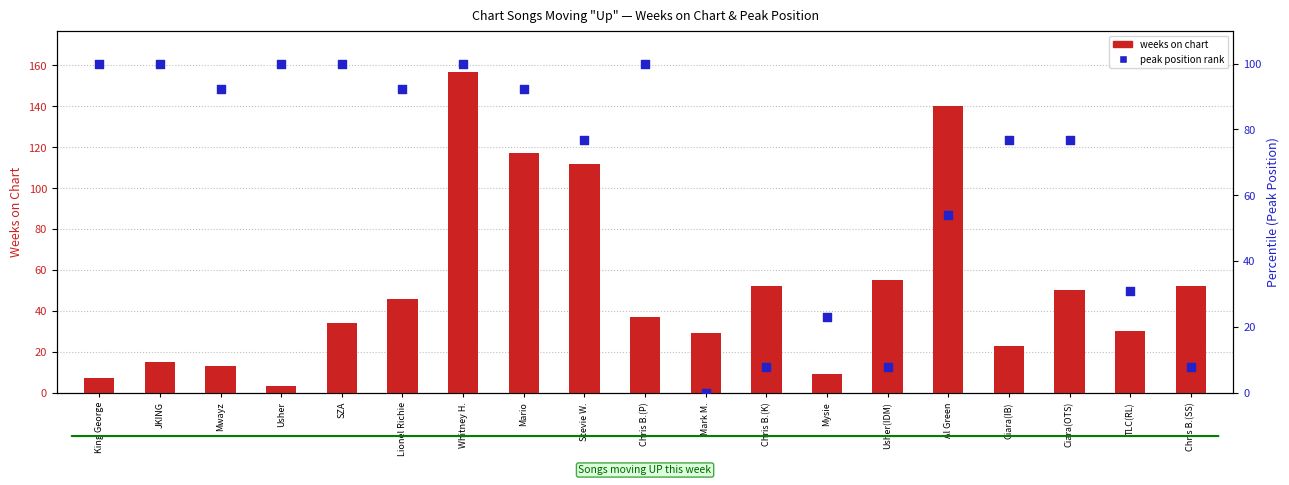

Which series reaches the minimum Y coordinate?

peak position (normalized)